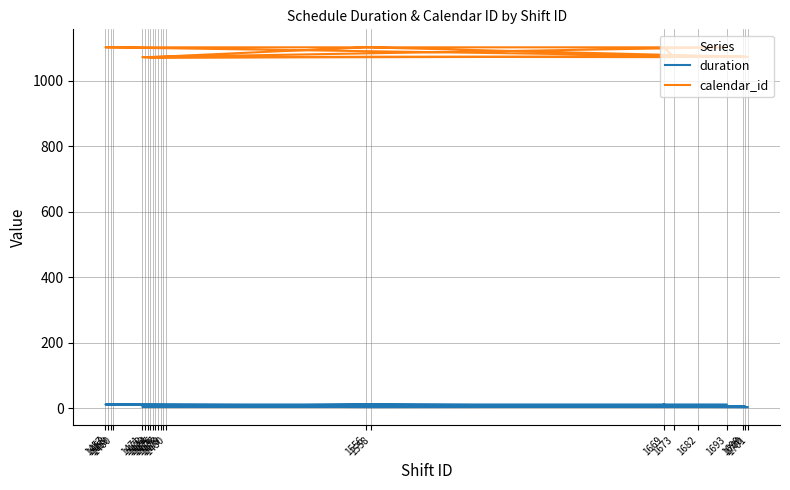

What is the value of the calendar_id point at the 19th from the left?

1072